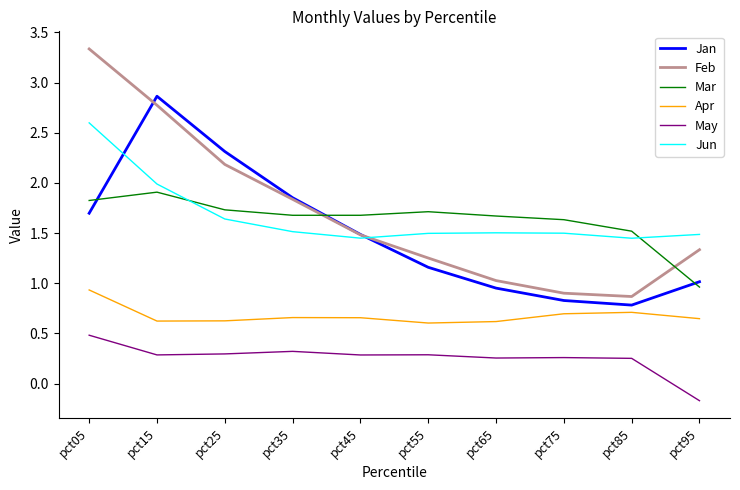

True or false: Jan has a value of 0.3 at pct45.

False